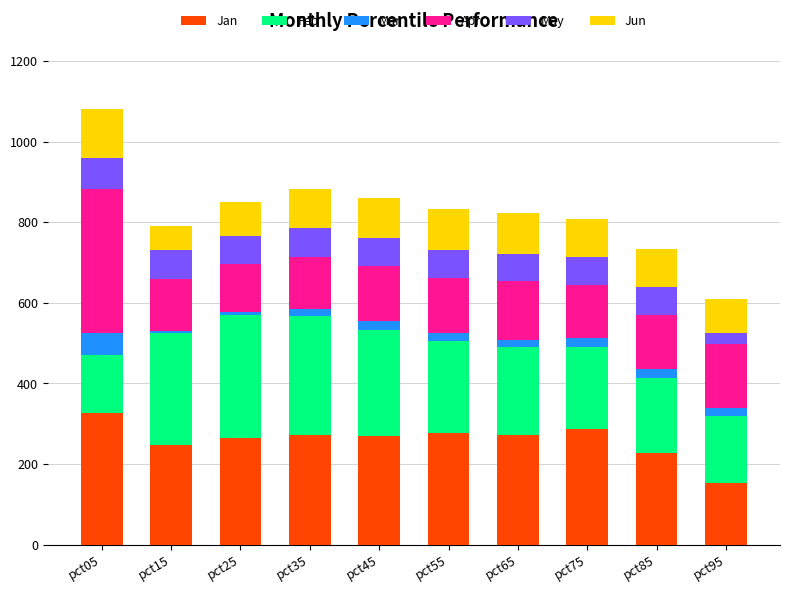

What are all the series names shown in the legend?

Jan, Feb, Mar, Apr, May, Jun